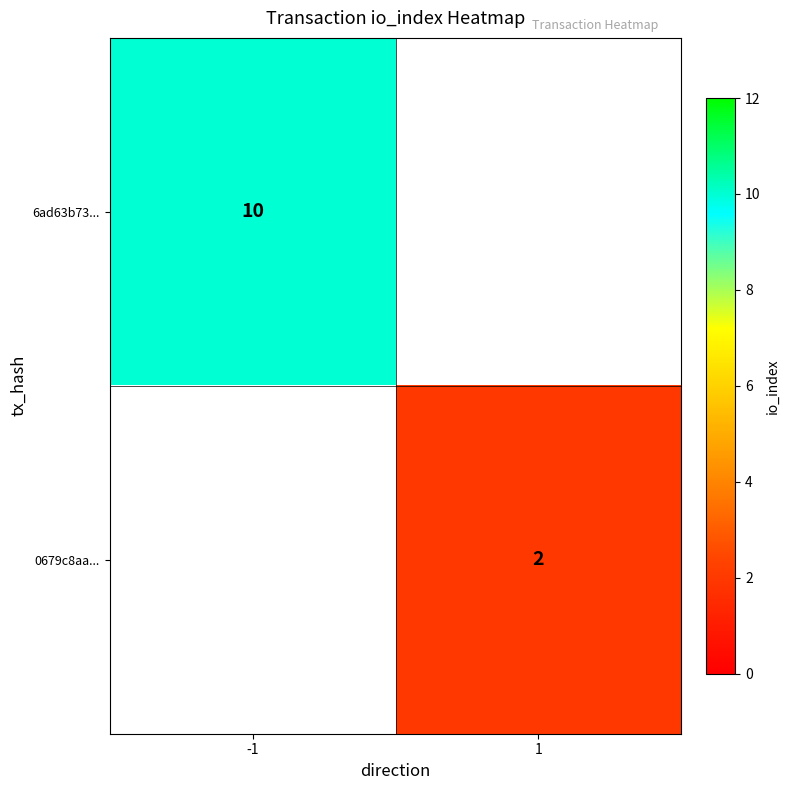

Which has a higher value, -1 or 1?

1